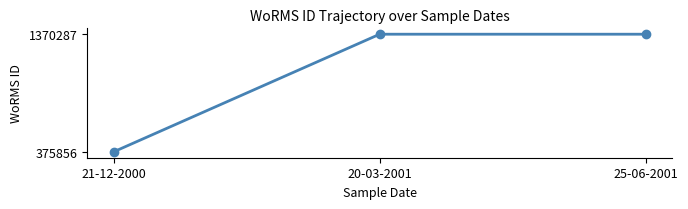

Reading right to left, transcribe all the data shown in this chart.

1370287	1370287	375856